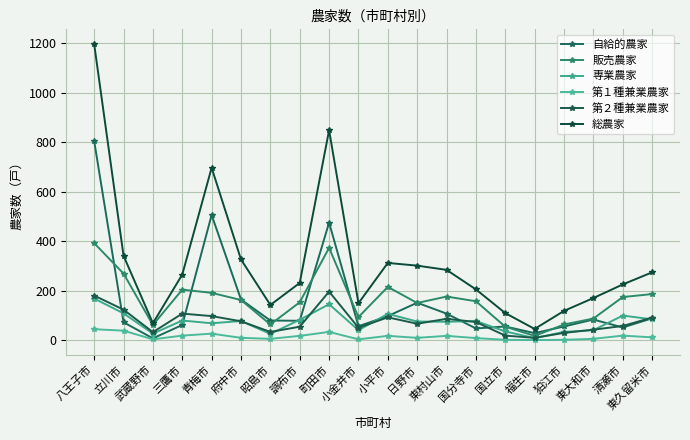

What is the sum of the 専業農家 values at 小金井市 and 東大和市?

80